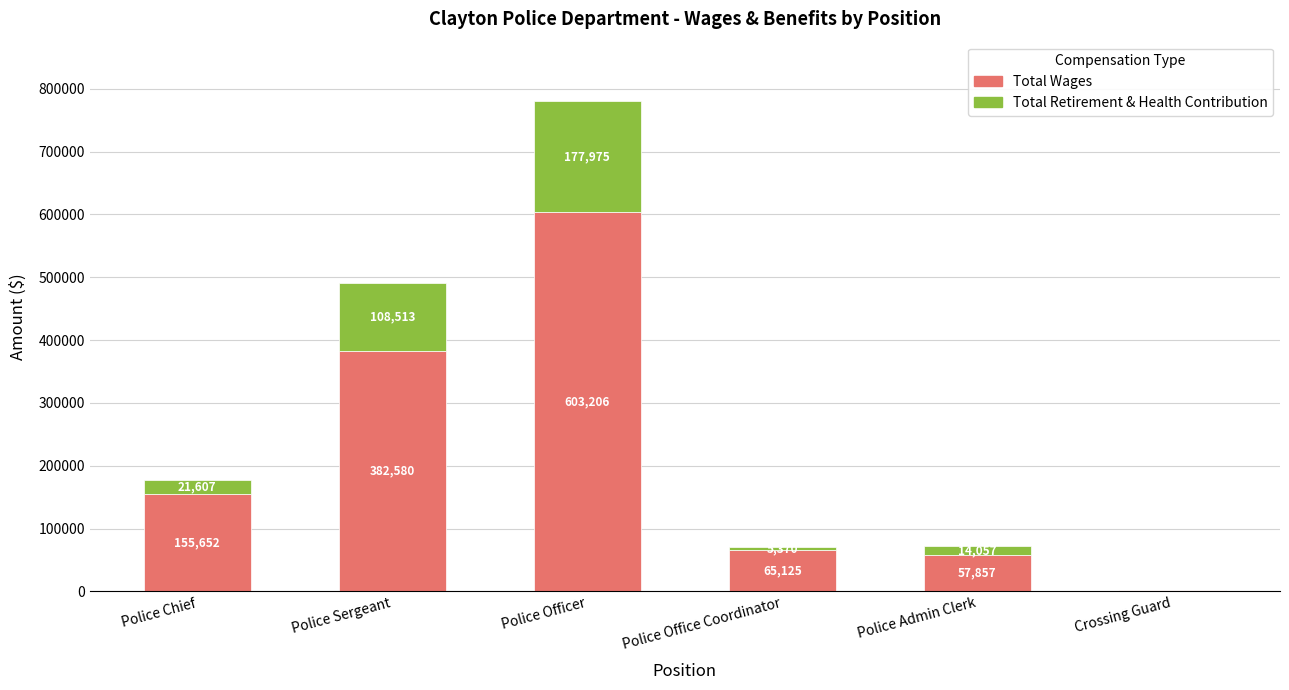

At which label does Total Wages reach its peak?

Police Officer